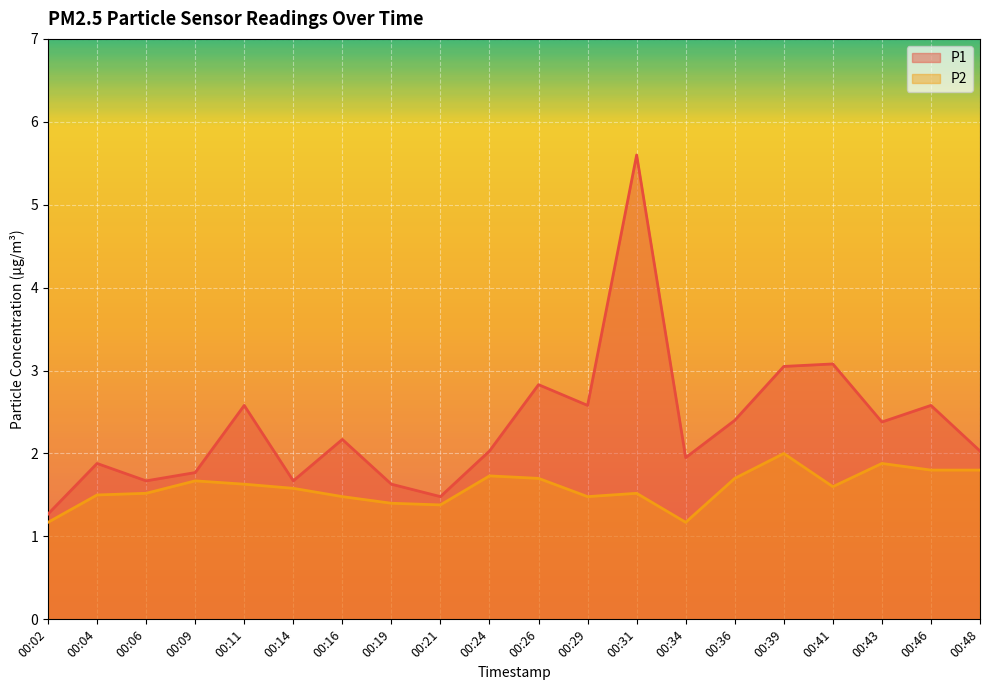

The value of P2 at 00:29 is 2.3. True or false?

False